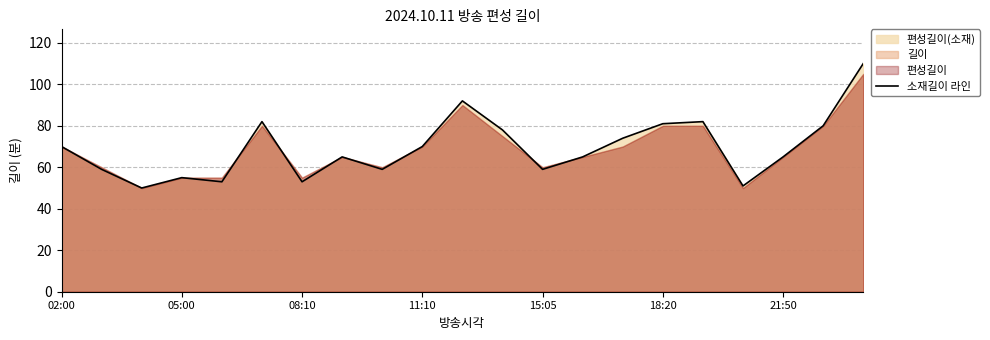

What is the approximate value at 20?

110